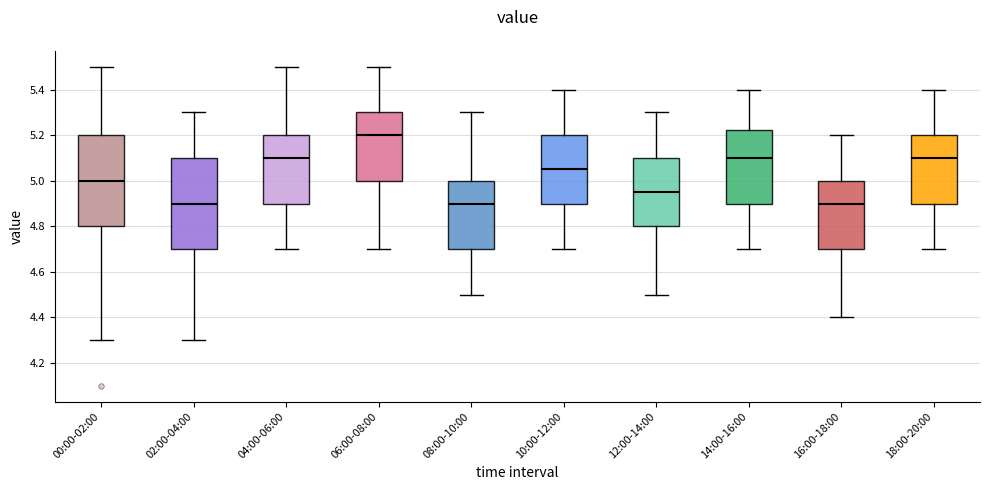

Which box has the highest median line?

06:00-08:00